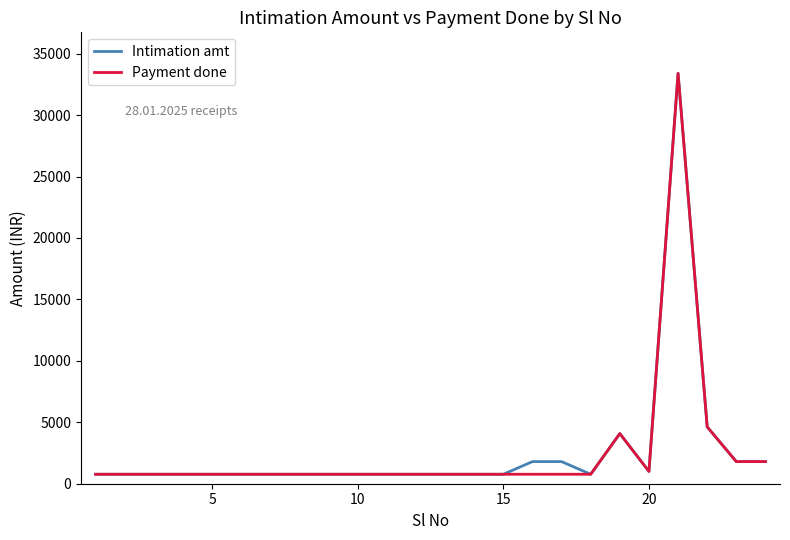

What is the sum of all Intimation amt values?

62619